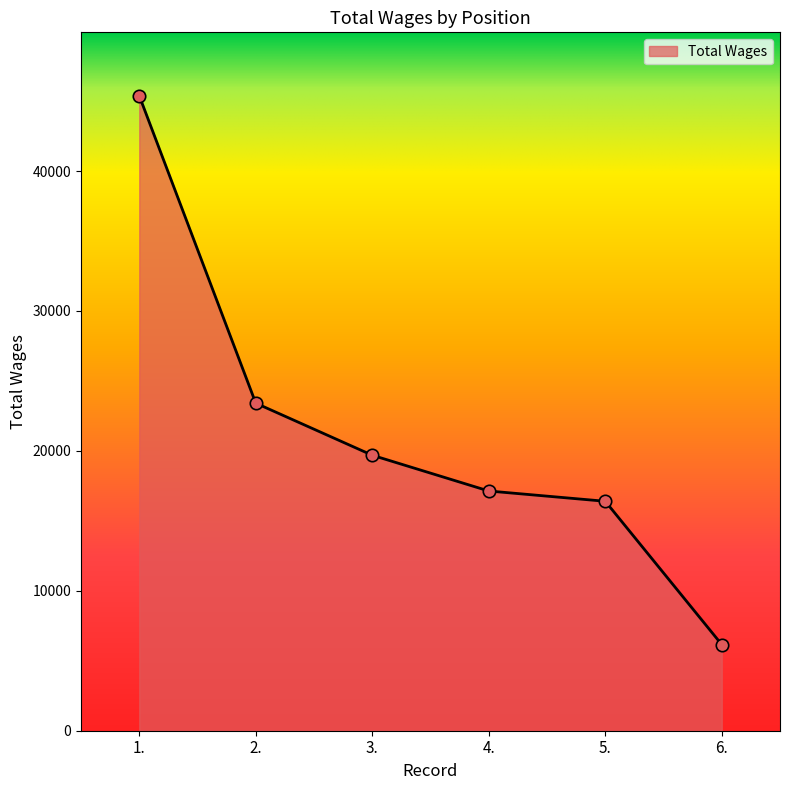

What is the change in value from 4. to 5.?

-734